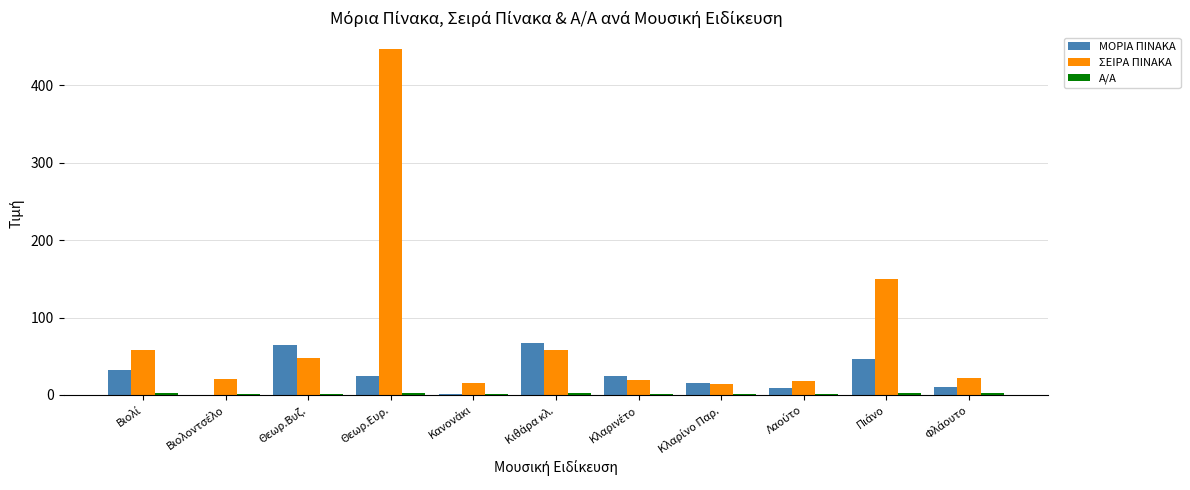

What is the greatest value displayed?

446.0